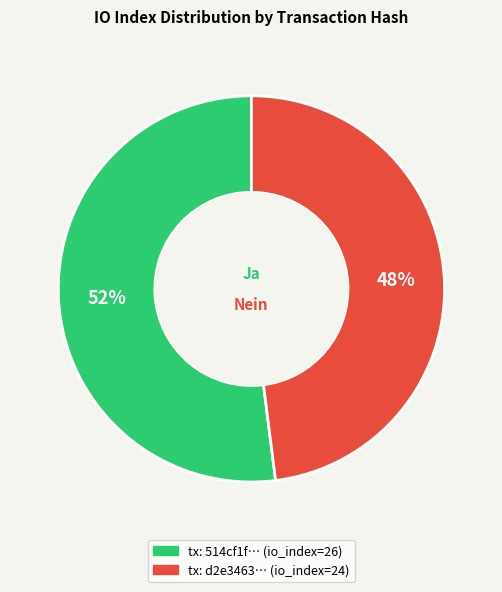

Does any single category account for the majority?

Yes